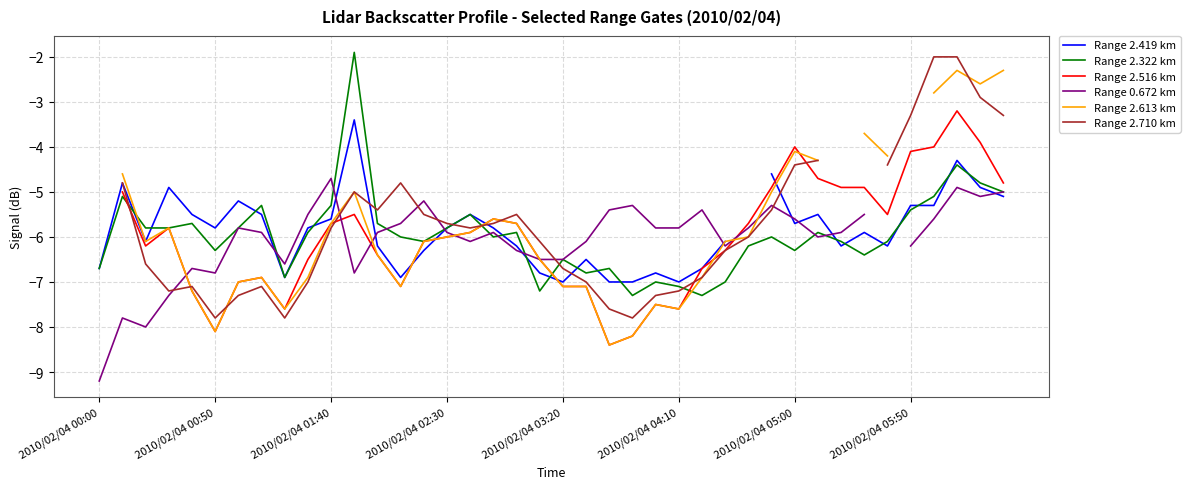

Count the Range 2.710 km values in the range -7 to -4.

22